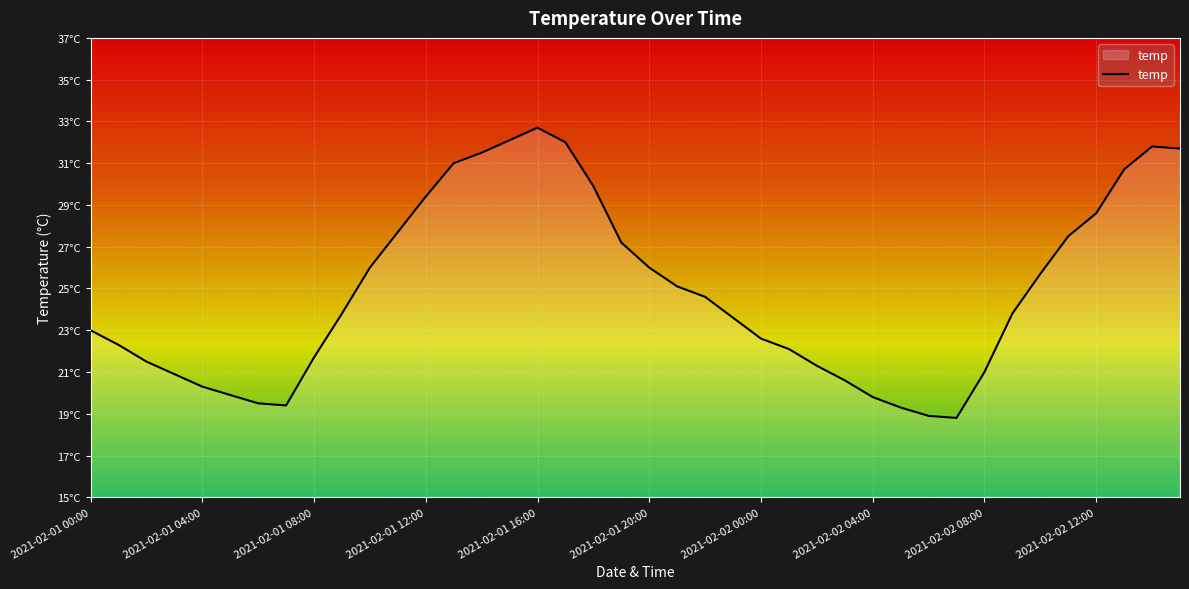

Does the chart display data point markers on the line(s)?

No